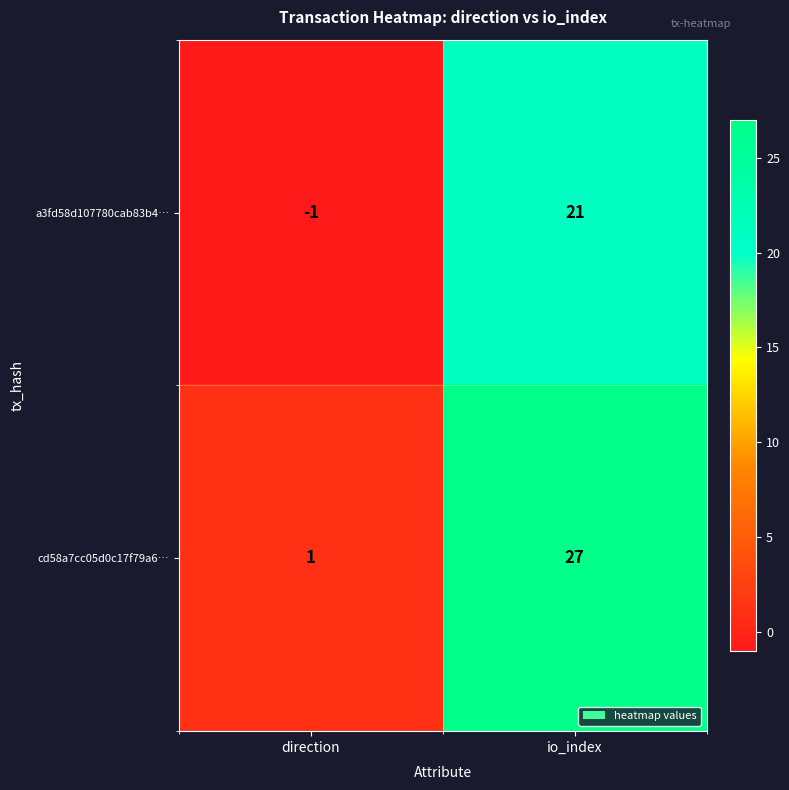

True or false: cd58a7cc05d0c17f79a6… has a value of 7 at io_index.

False